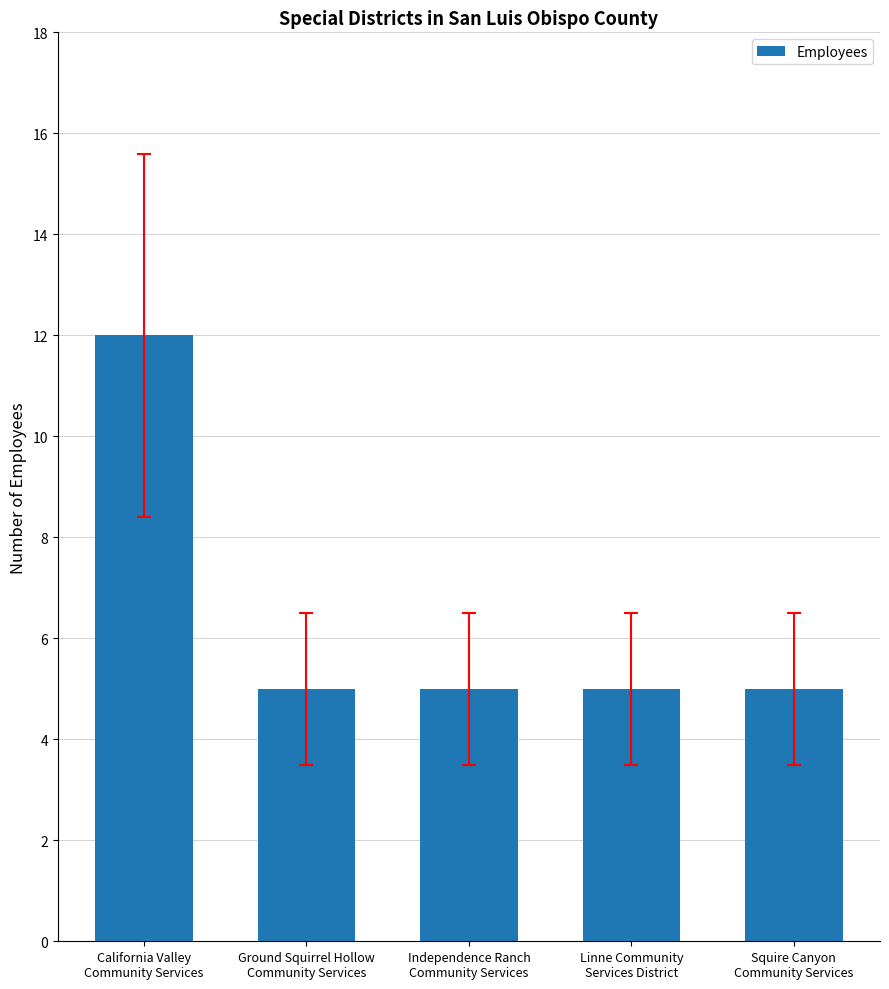

What is the smallest value displayed?

5